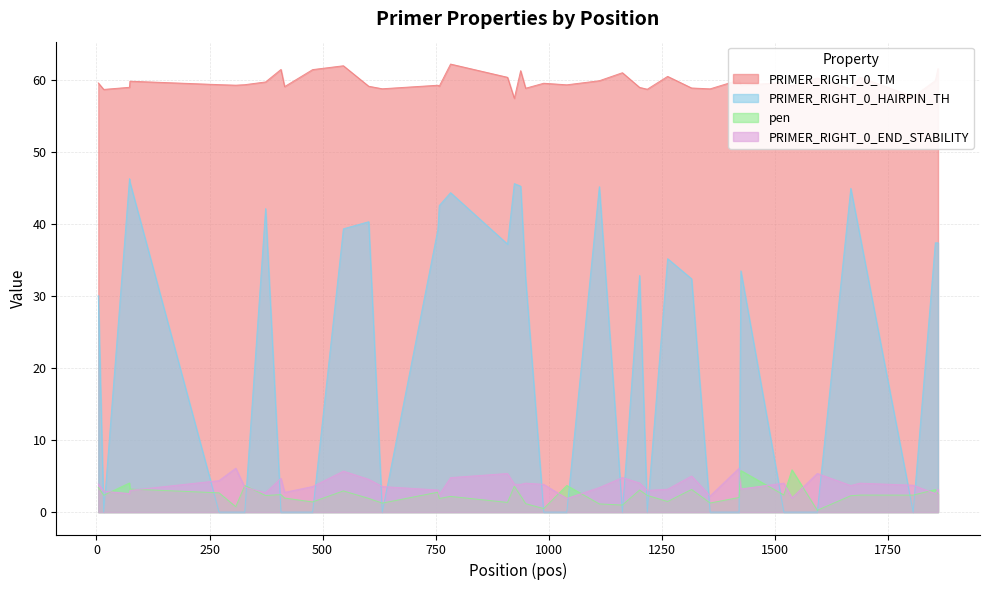

Does the chart have visible grid lines?

Yes